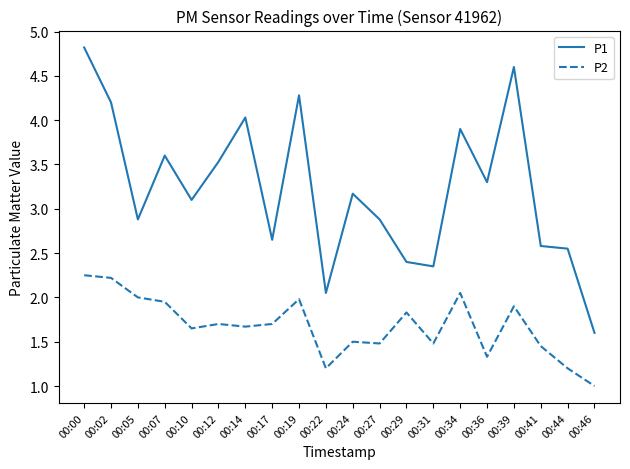

Is the value of P1 at 00:44 greater than the value of P2 at 00:17?

Yes